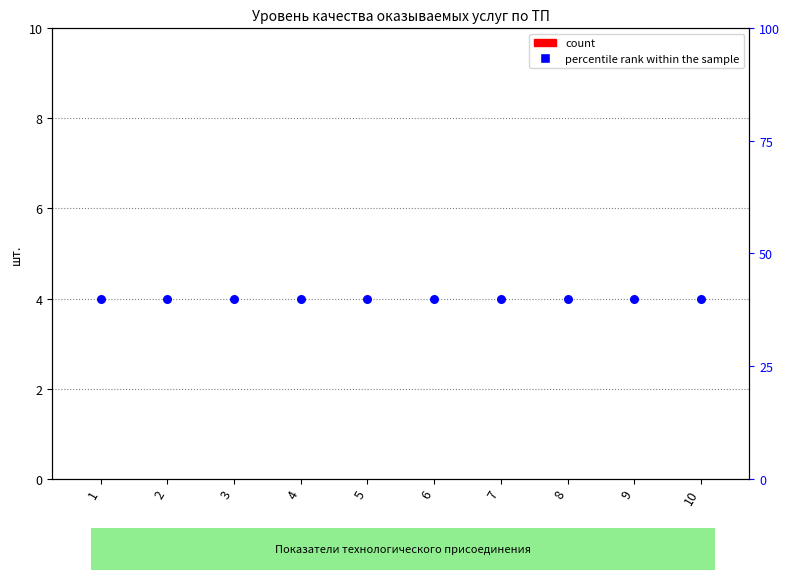

At how many categories does at least one series exceed 19?

10